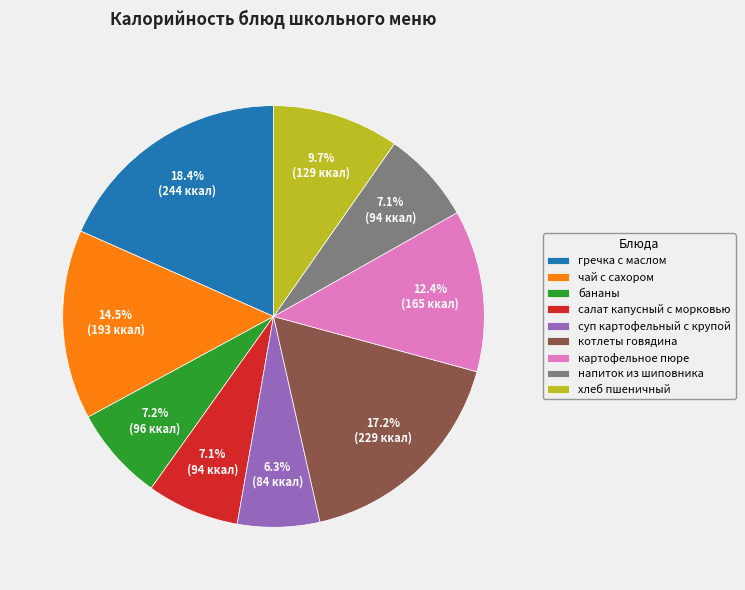

Approximately how many times larger is the value at котлеты говядина compared to картофельное пюре?

1.4